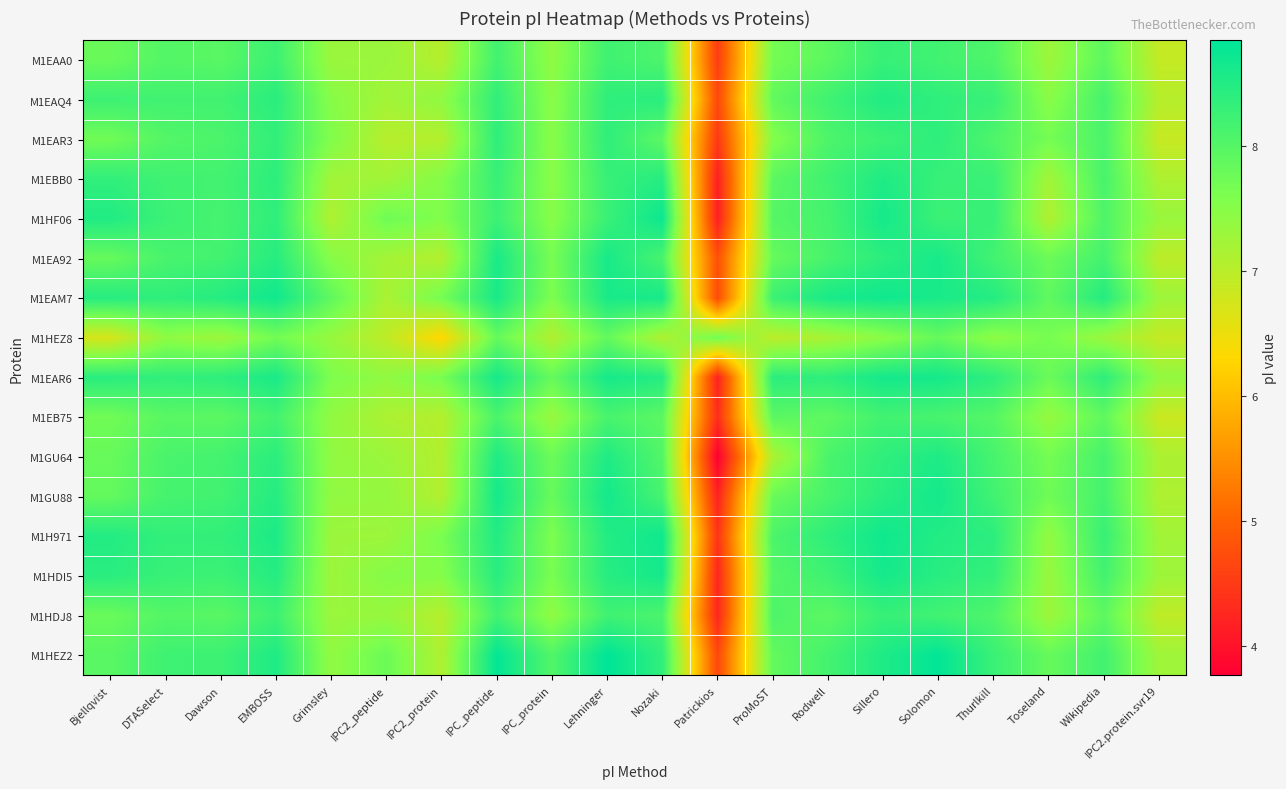

List the series in order of their peak value, lowest first.

M1HEZ8, M1EB75, M1EAA0, M1HDJ8, M1EAR3, M1EAQ4, M1EBB0, M1GU64, M1EA92, M1EAR6, M1HDI5, M1GU88, M1EAM7, M1H971, M1HF06, M1HEZ2